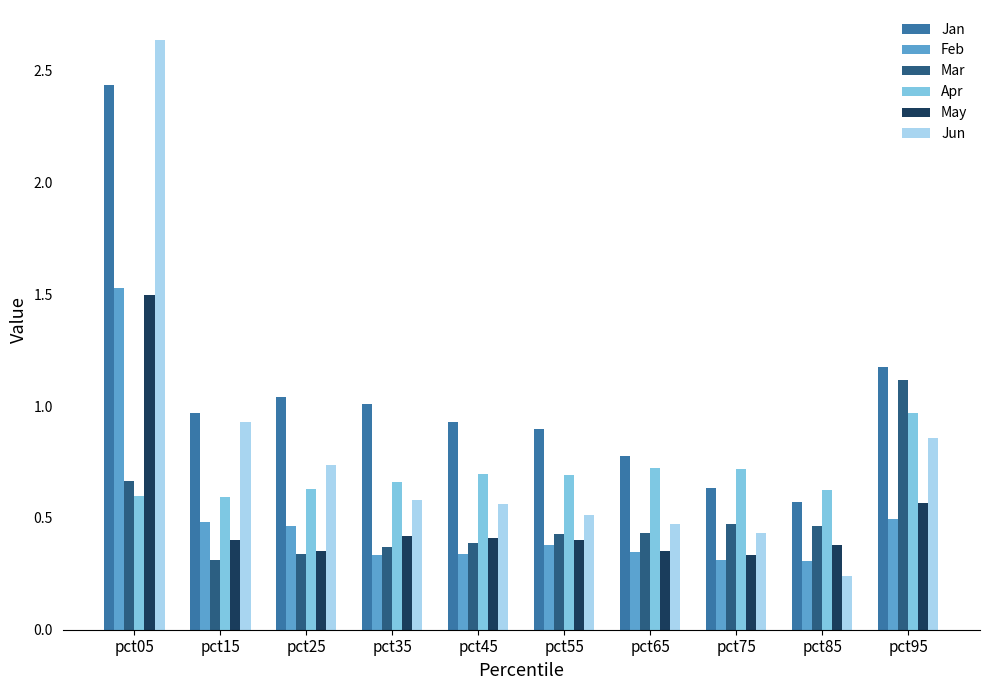

What is the sum of the Jan values at pct75 and pct35?

1.6